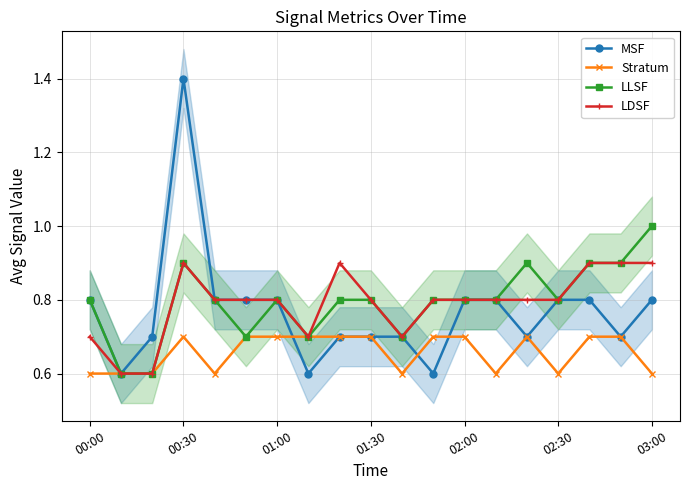

Where is the first local maximum for LLSF?

00:30